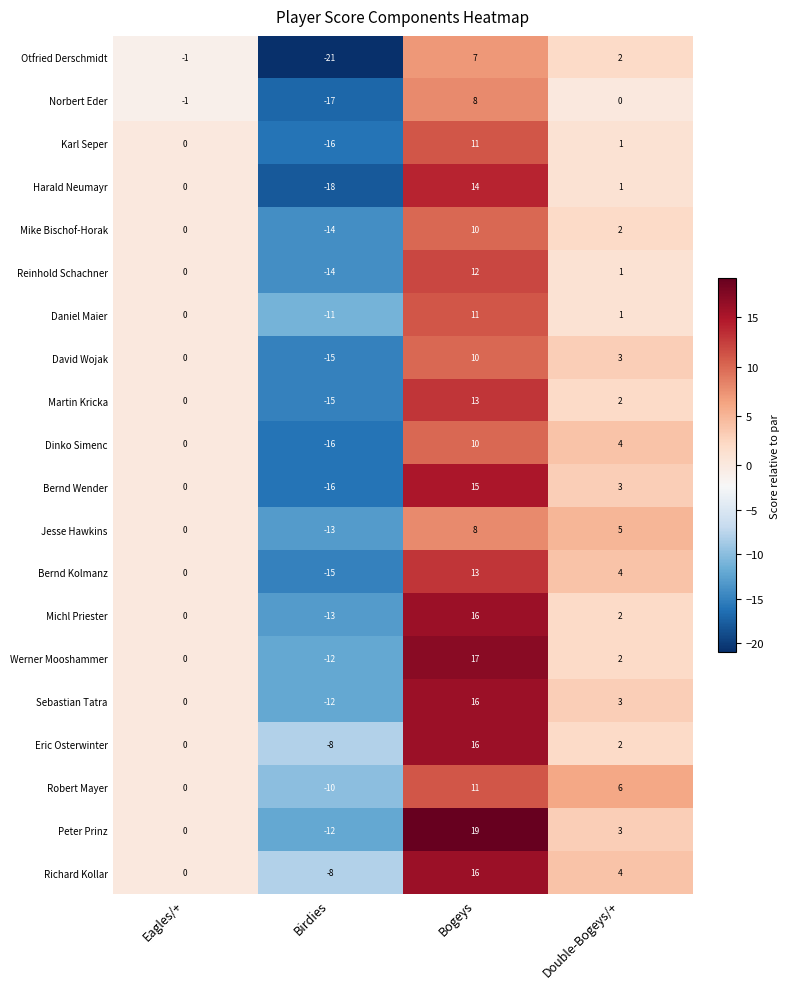

Rank the categories by Norbert Eder value from highest to lowest.

Bogeys, Double-Bogeys/+, Eagles/+, Birdies